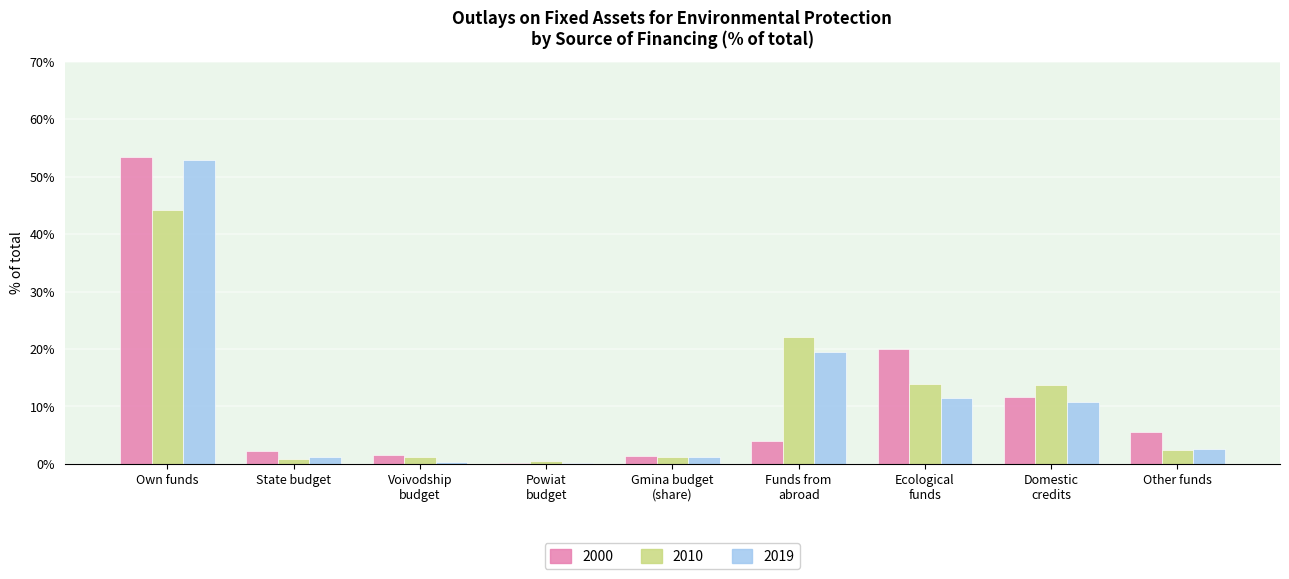

Does the chart contain stacked bars?

No